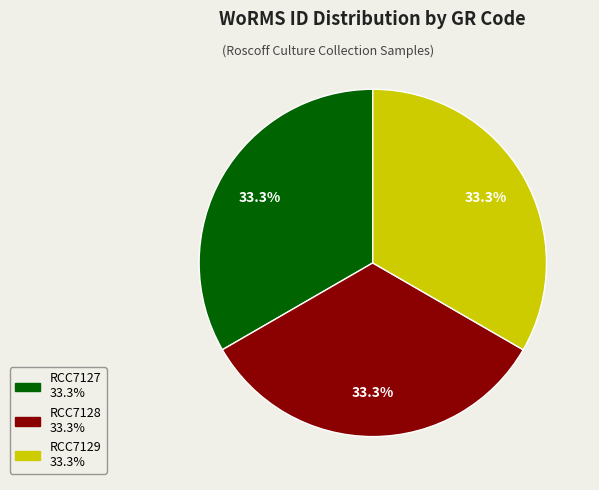

Approximately how many times larger is the value at RCC7127 compared to RCC7129?

1.0